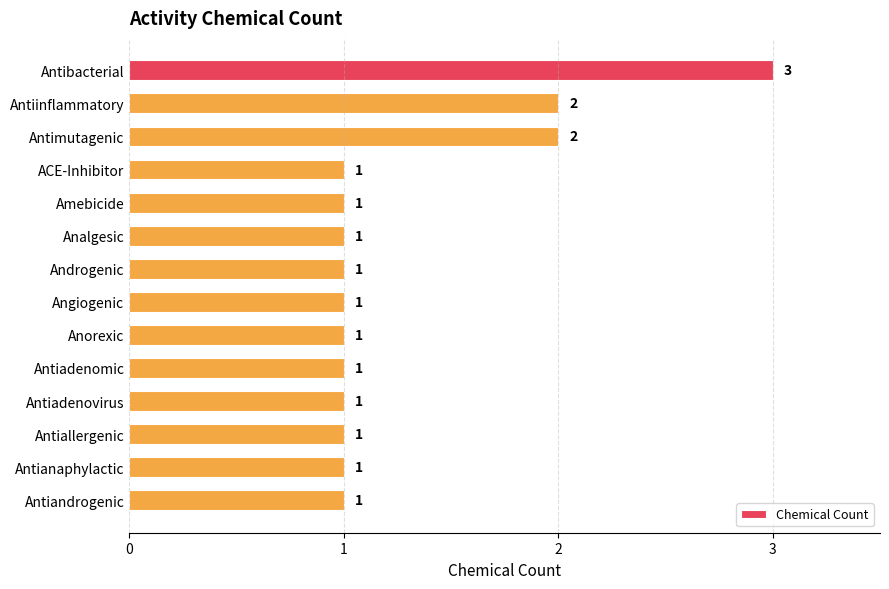

Reading bottom to top, transcribe all the data shown in this chart.

1	1	1	1	1	1	1	1	1	1	1	2	2	3